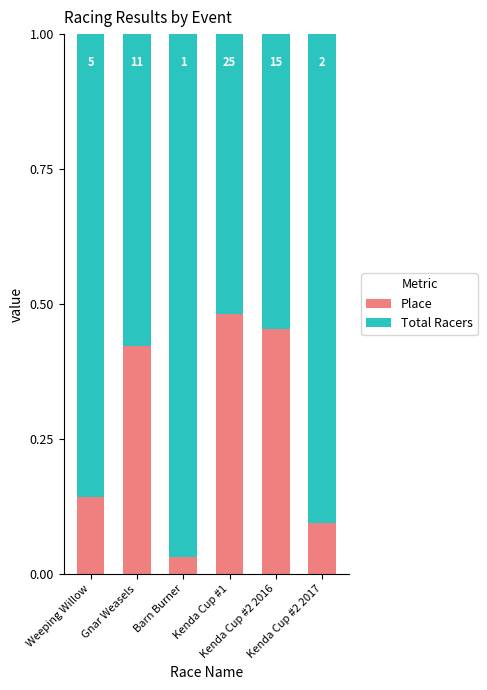

Are the bars horizontal?

No